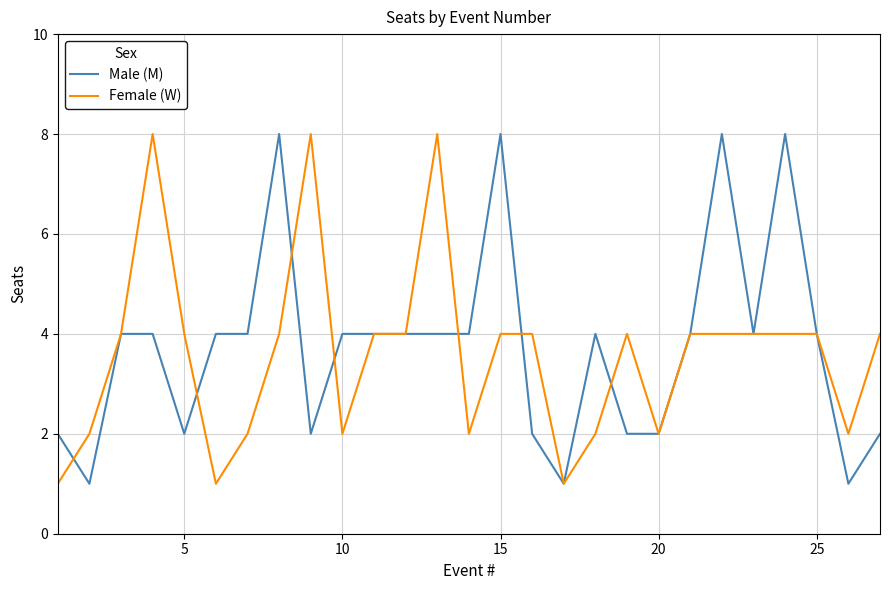

What is the maximum value shown in the chart?

8